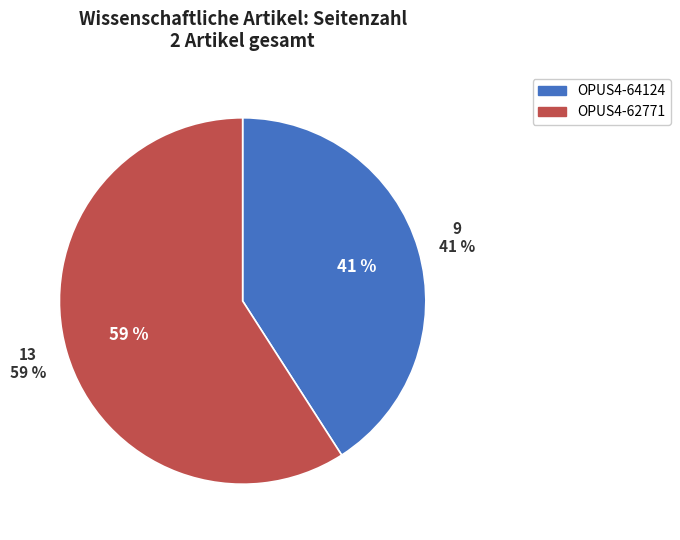

Between OPUS4-62771 and OPUS4-64124, which is larger?

OPUS4-62771